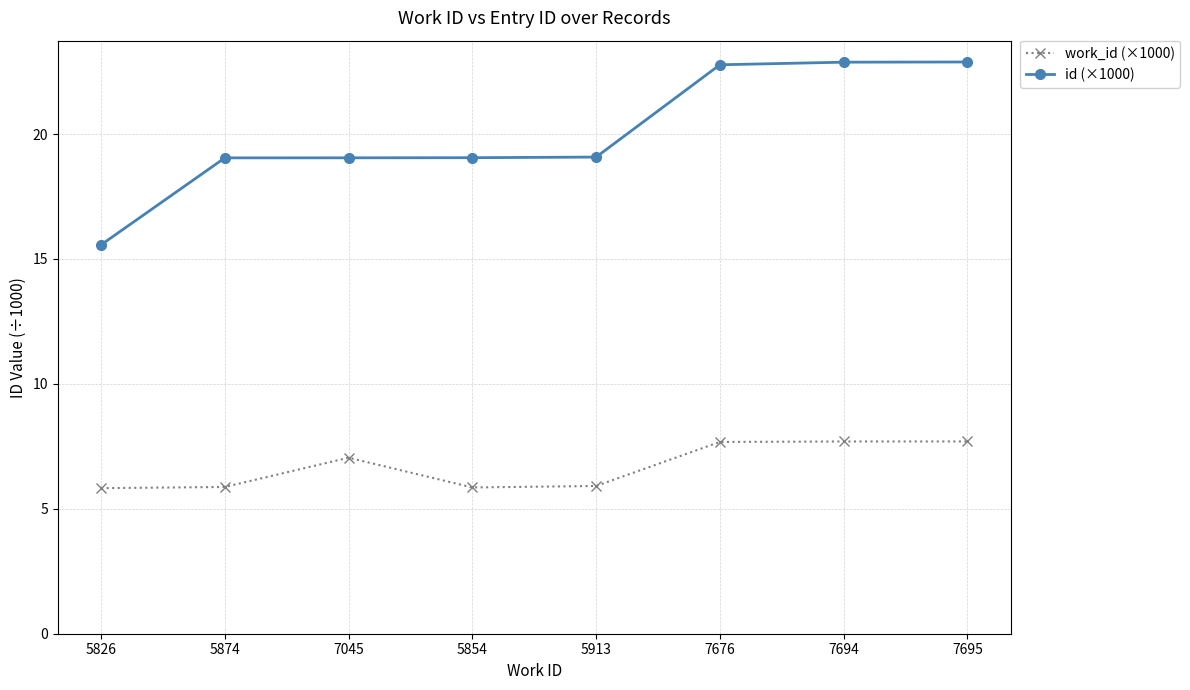

Where is the first local maximum for work_id (×1000)?

7045